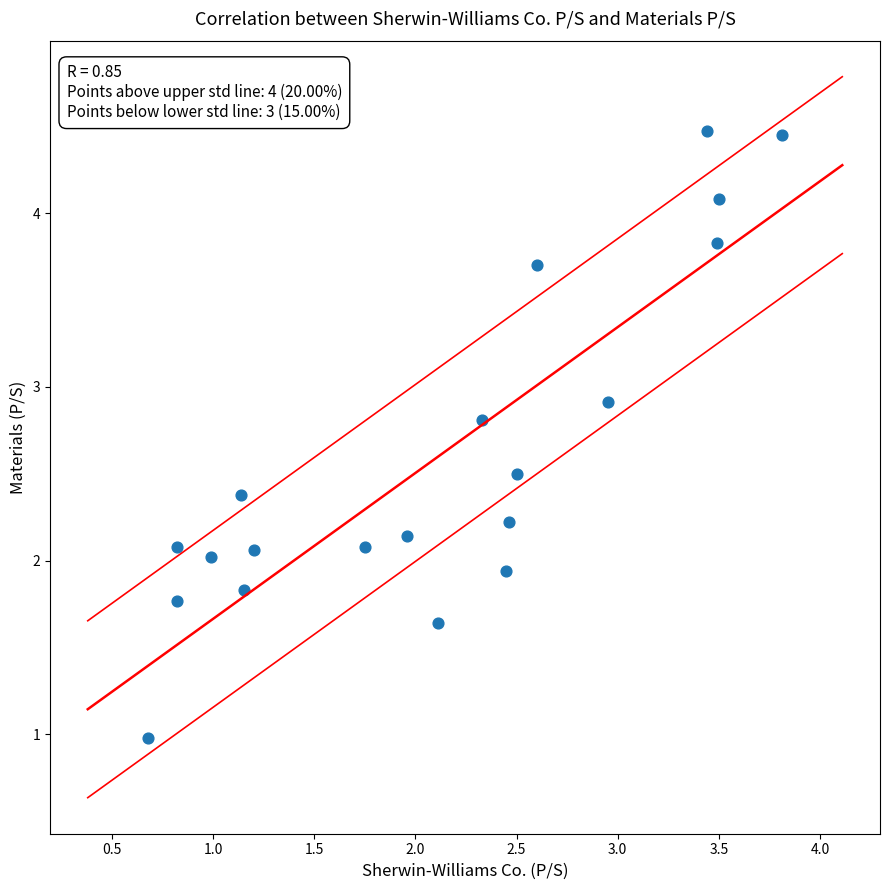

What is the range of X values (max minus min)?

3.1